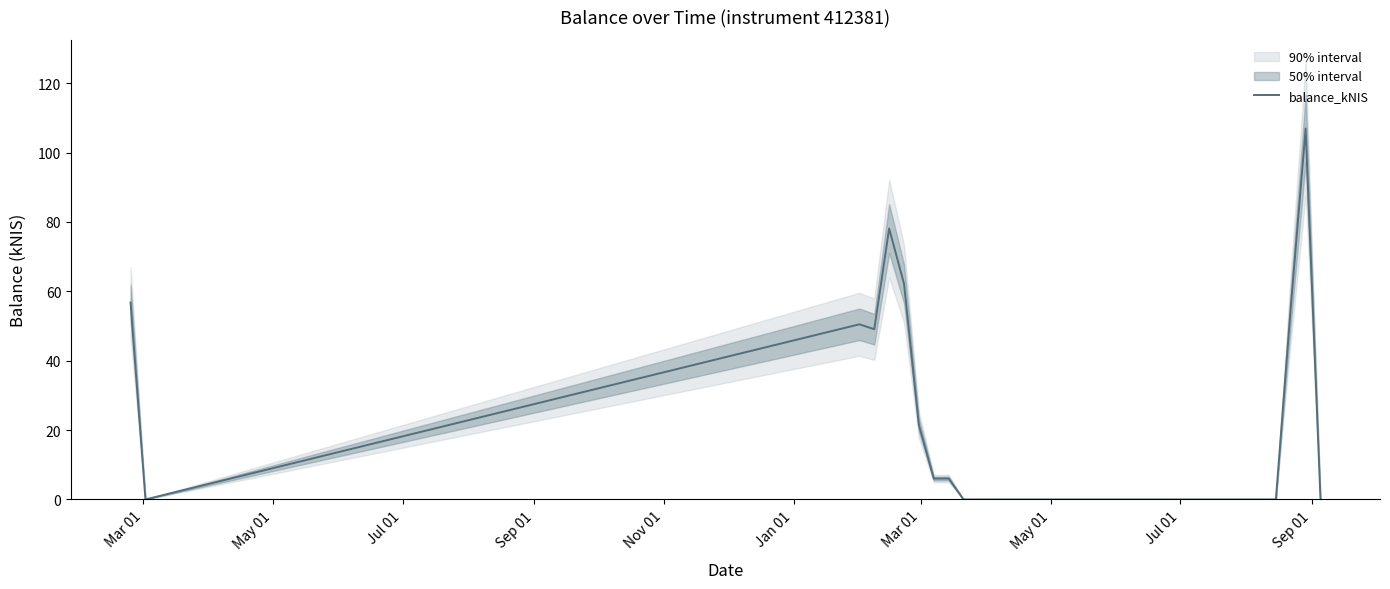

What is the highest value of the balance_kNIS series?

107.0